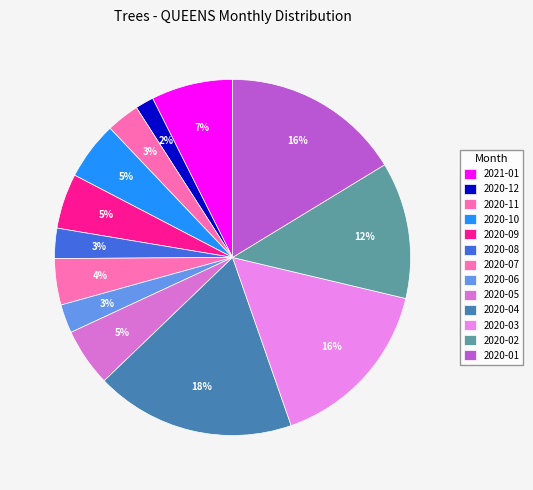

To the nearest percent, what is the combined percentage of 2020-07 and 2020-08?

7%